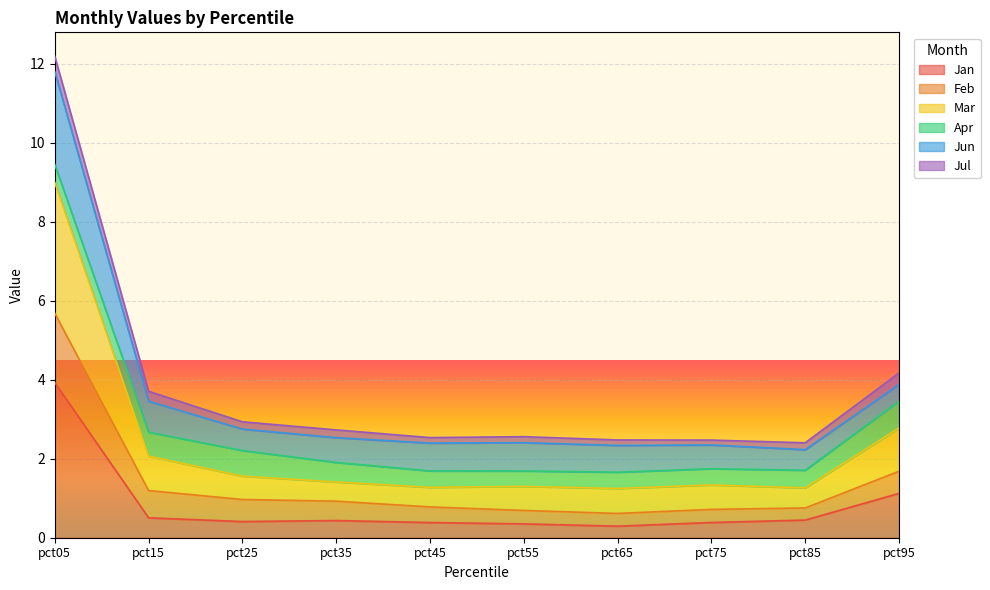

In Jan, how many points are lower than both neighbors (excluding endpoints)?

2